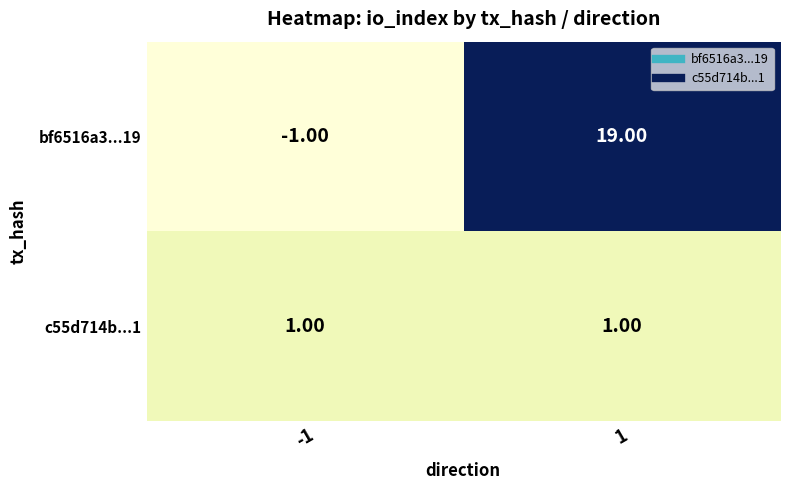

Is the value of bf6516a3...19 at -1 greater than the value of c55d714b...1 at 1?

No